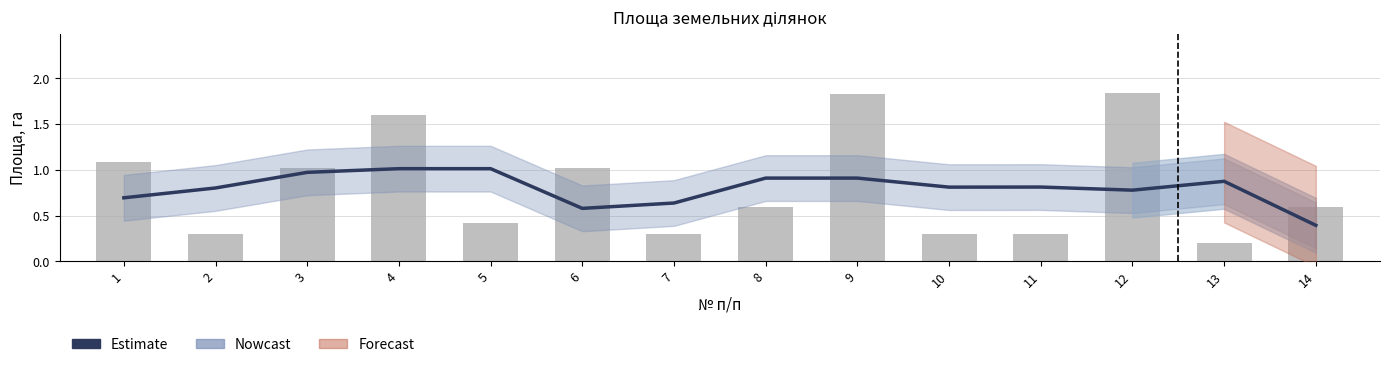

What is the total value across all series at 14?

1.0